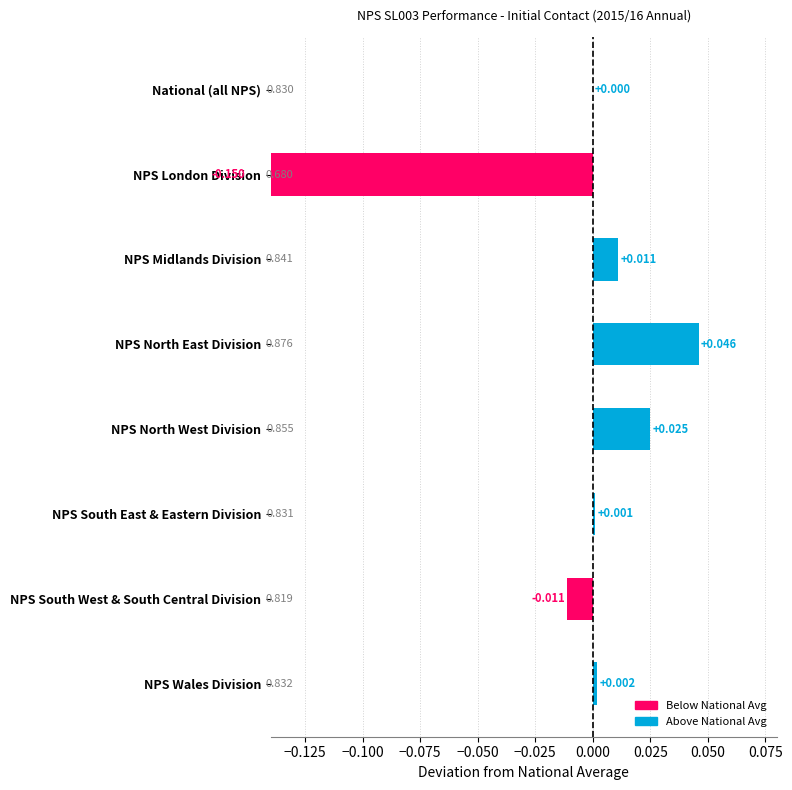

Reading left to right, transcribe all the data shown in this chart.

0.0	-0.1	0.0	0.0	0.0	0.0	-0.0	0.0